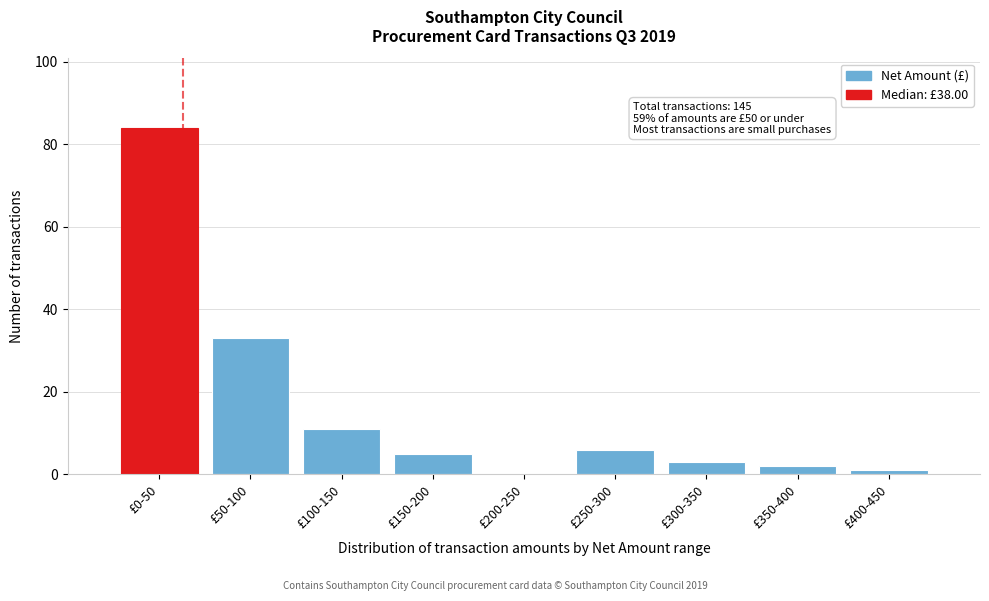

Reading left to right, extract all data points from this chart.

£0-50=84	£50-100=33	£100-150=11	£150-200=5	£200-250=0	£250-300=6	£300-350=3	£350-400=2	£400-450=1